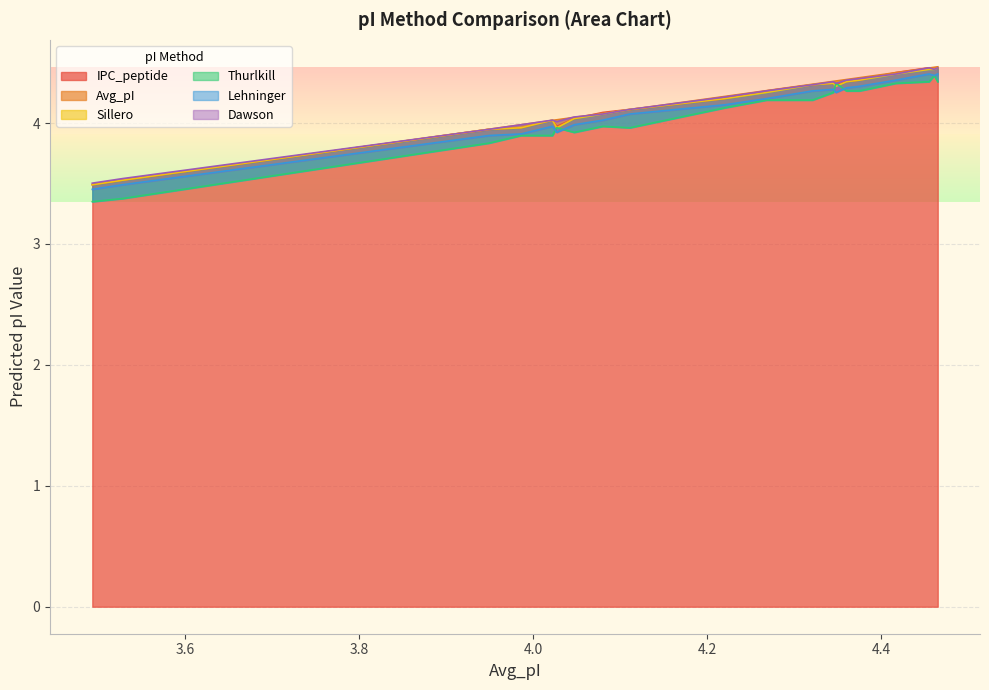

Which label corresponds to the smallest value in the chart?

3.49